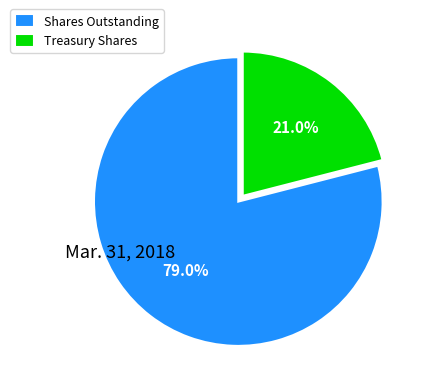

What percentage is the Treasury Shares slice, to the nearest percent?

21%